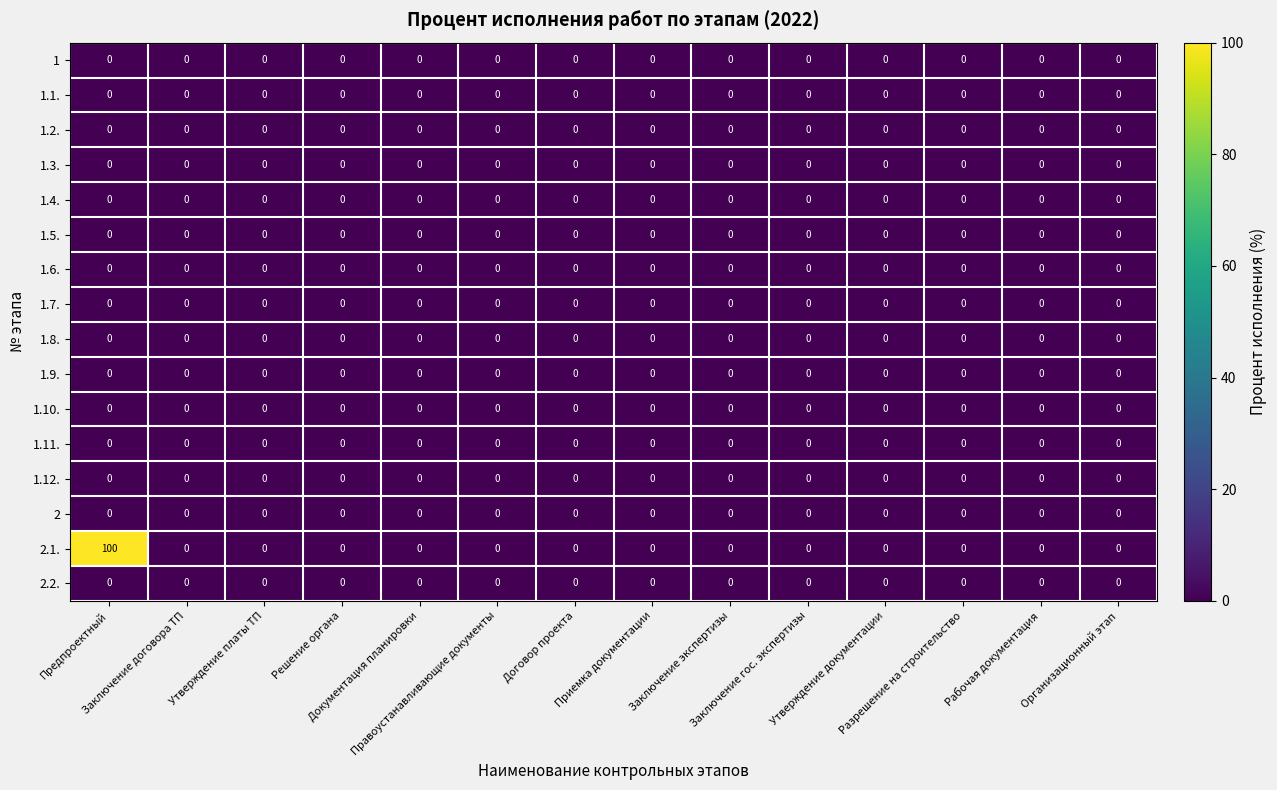

Which series has the largest total across all categories?

2.1.